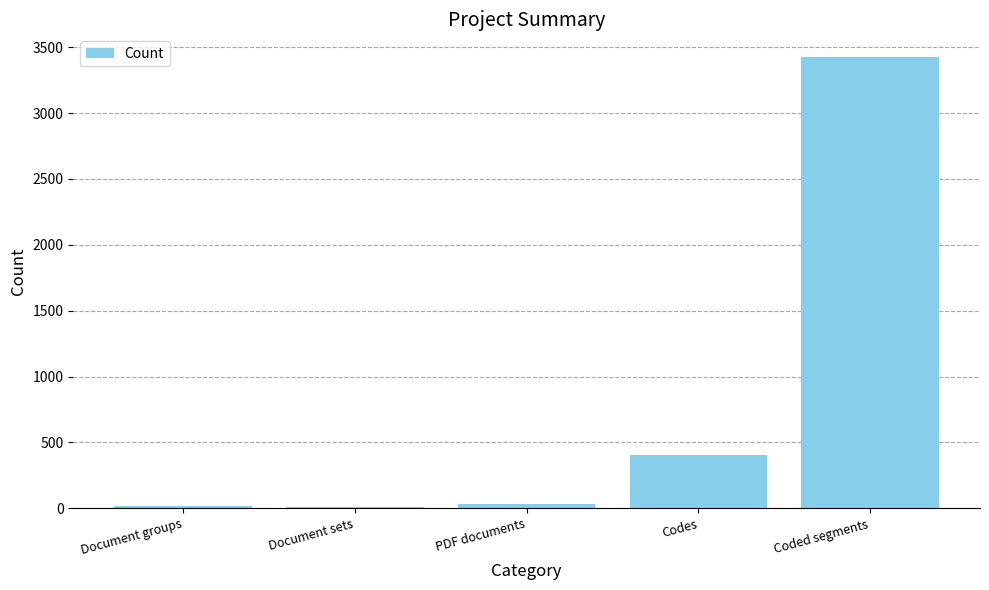

Which label corresponds to the largest value in the chart?

Coded segments